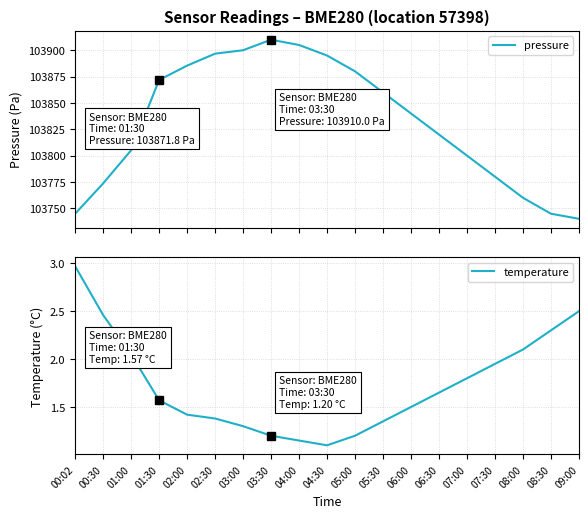

The value of temperature at 07:00 is 3.1. True or false?

False